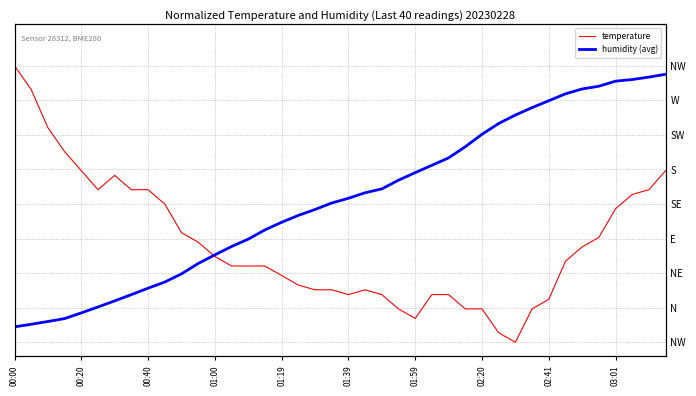

What is the average value of the humidity (avg) series?

0.5